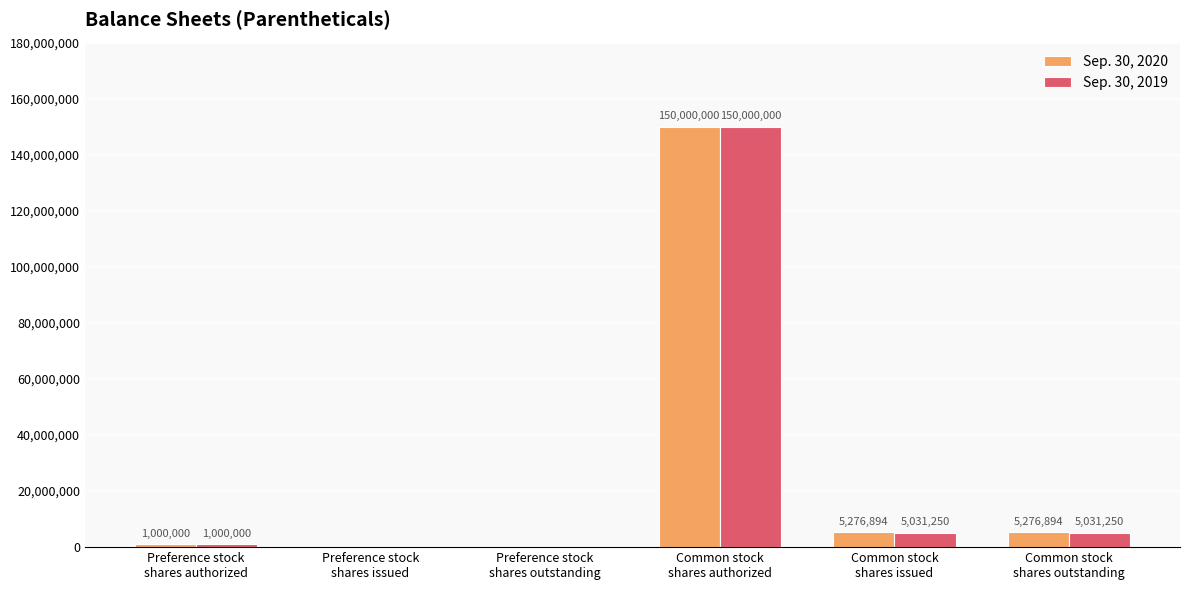

What is the maximum value for Sep. 30, 2020?

150000000